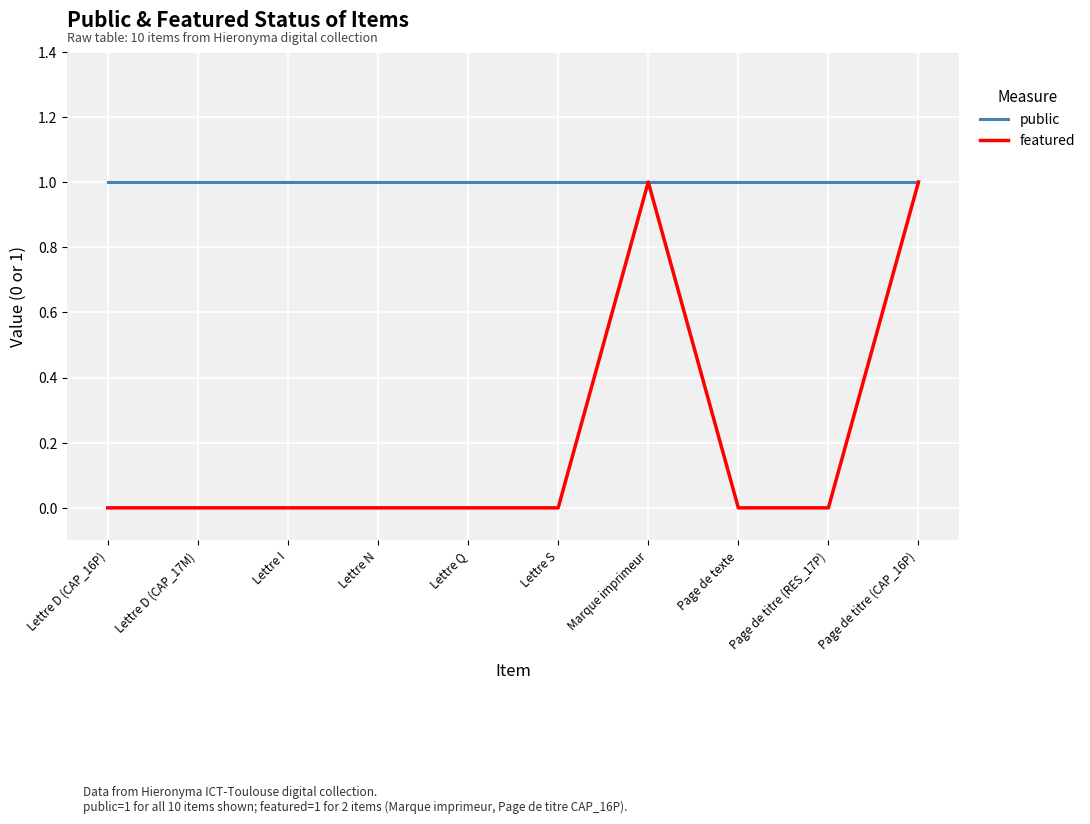

The featured series shows 2 at Marque imprimeur. True or false?

False